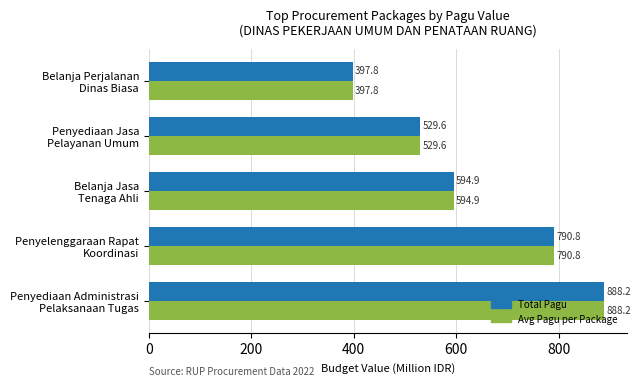

What is the difference between the maximum and minimum values in the Avg Pagu per Package series?

490.4